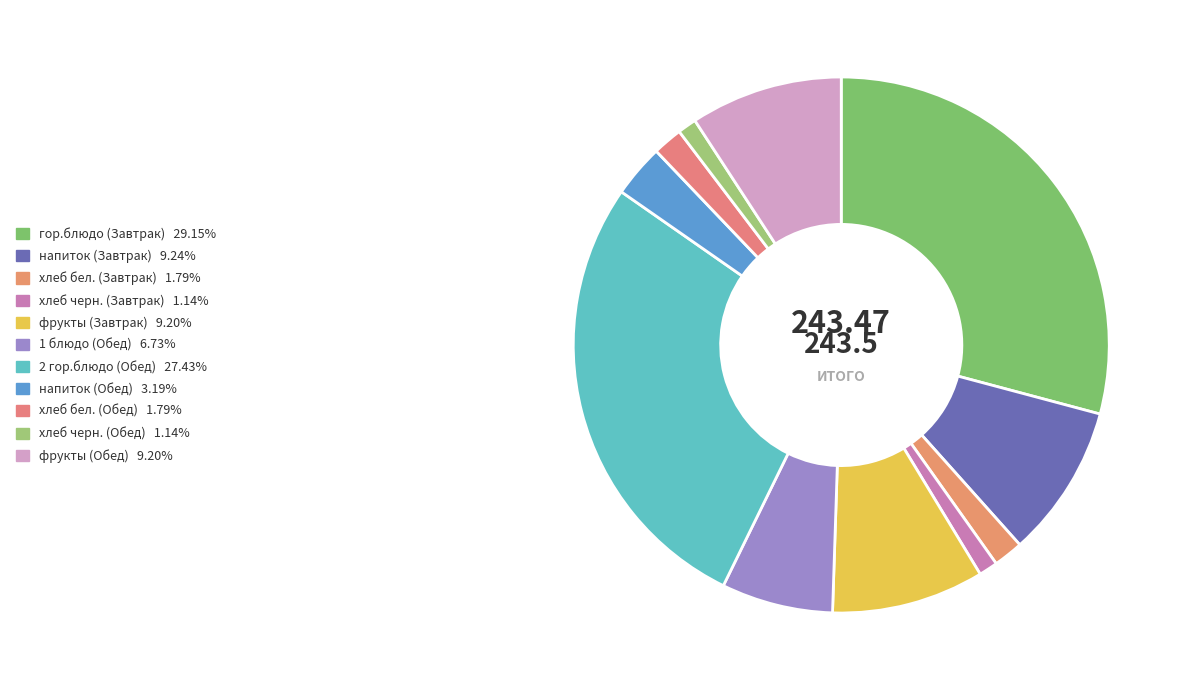

The гор.блюдо (Завтрак) slice represents 29% of the pie. True or false?

True